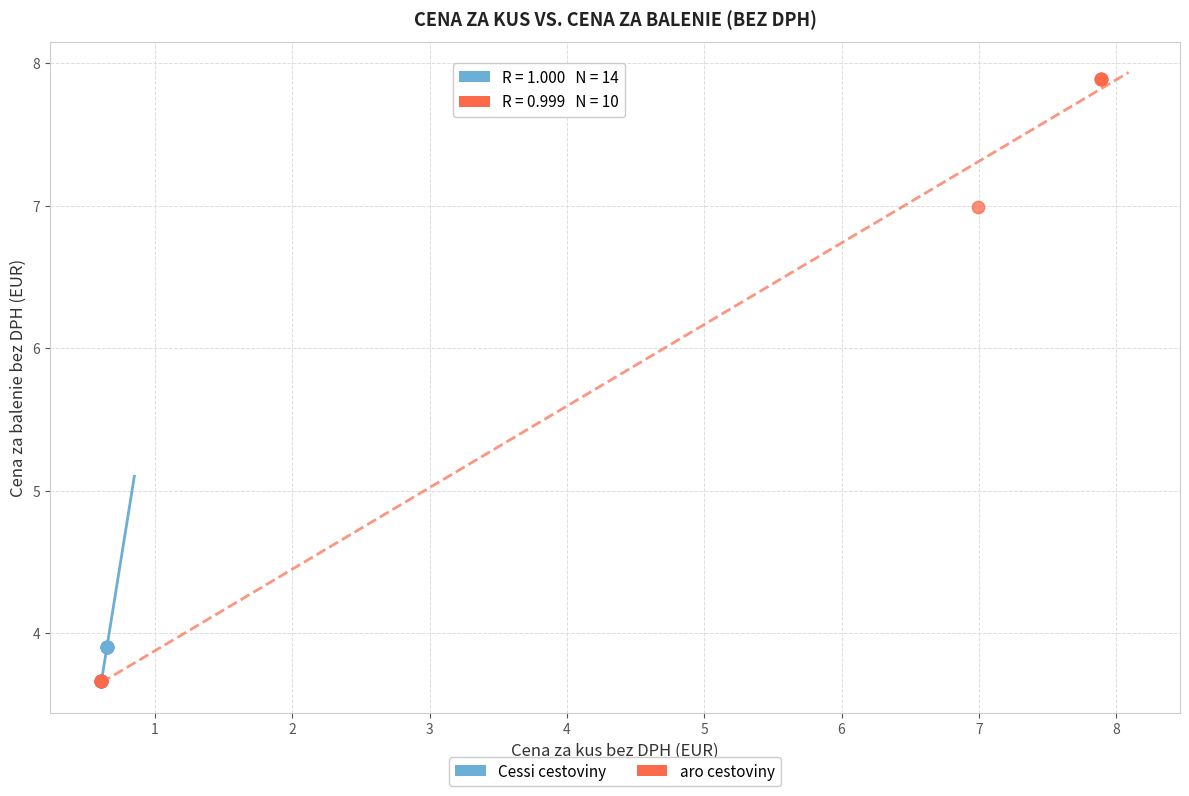

Which series has the widest spread of Y values?

aro cestoviny